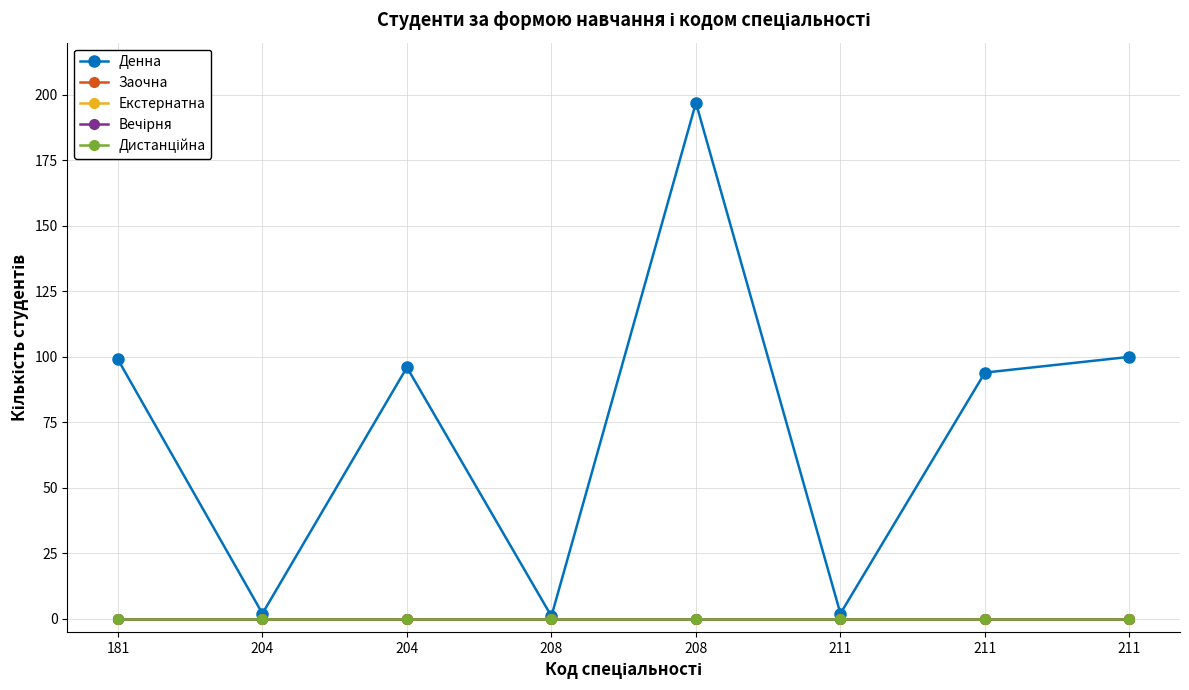

What is the greatest value displayed?

197